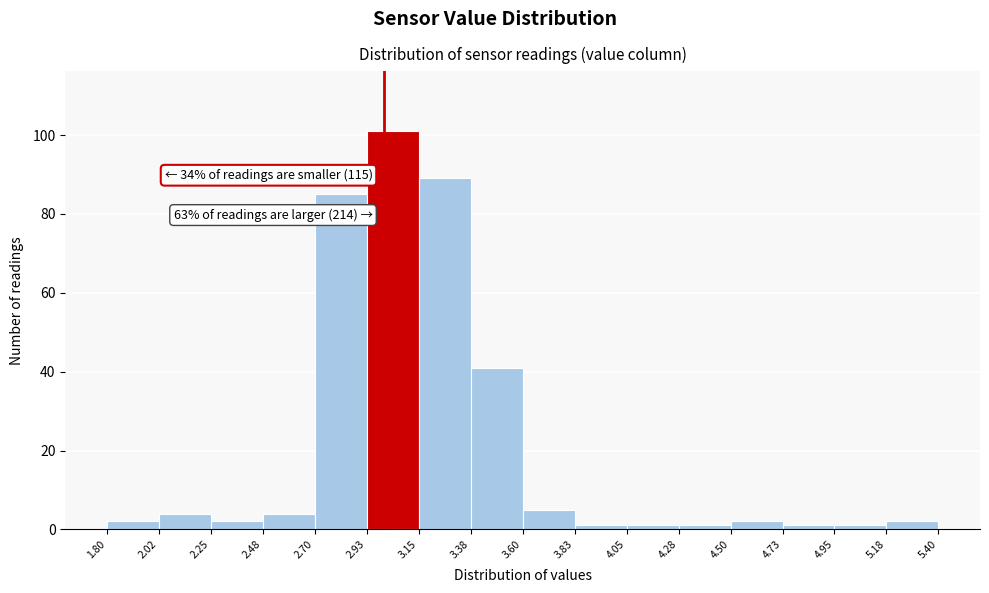

Which range on the x-axis has the tallest bar?

2.93 to 3.15